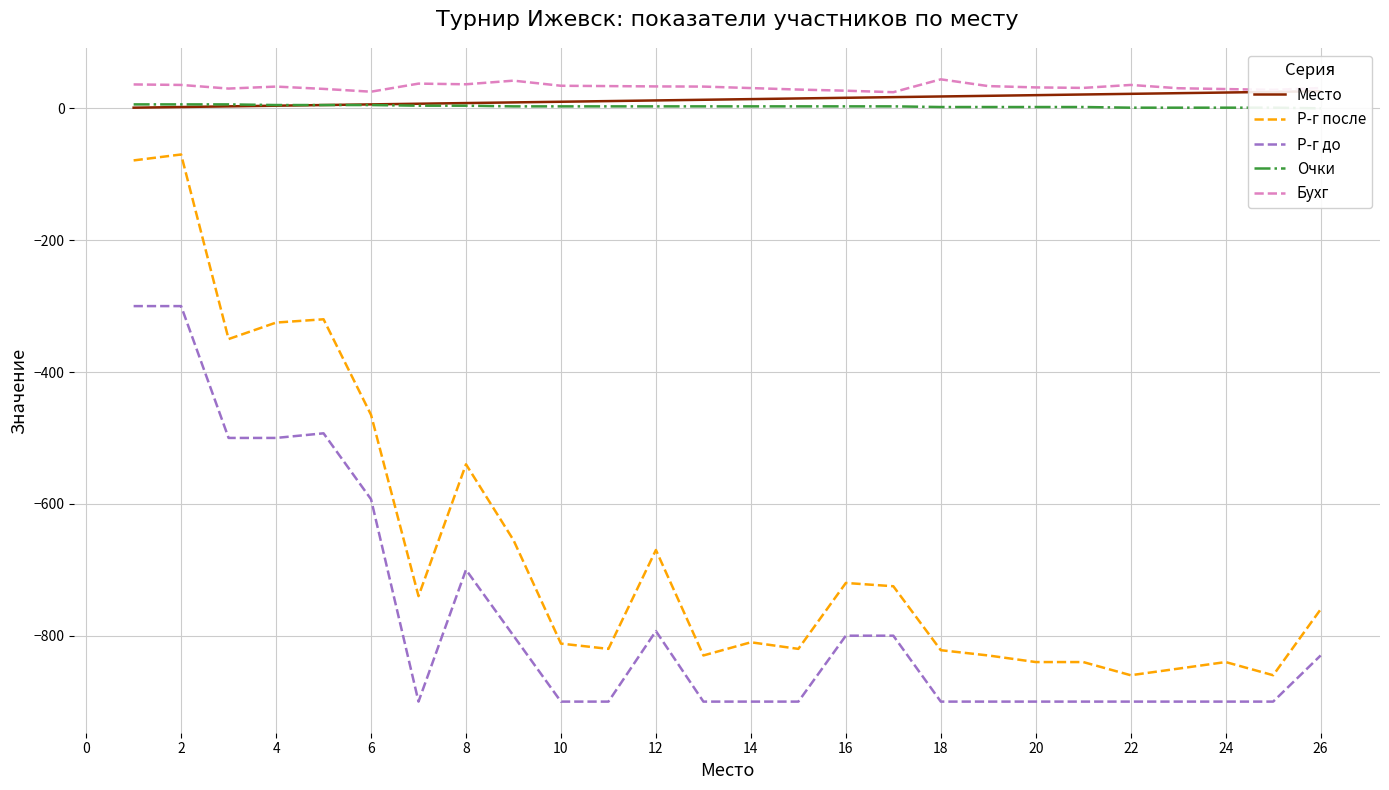

Count the number of categories in the chart.

26